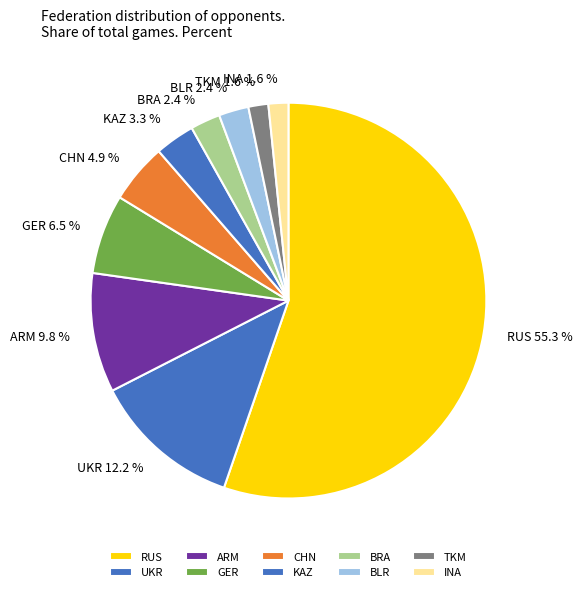

What percentage is the BLR slice, to the nearest percent?

2%